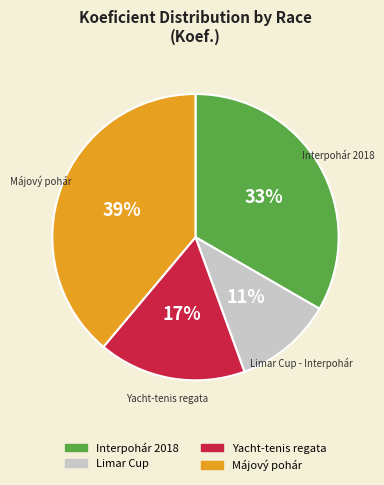

Does any single category account for the majority?

No